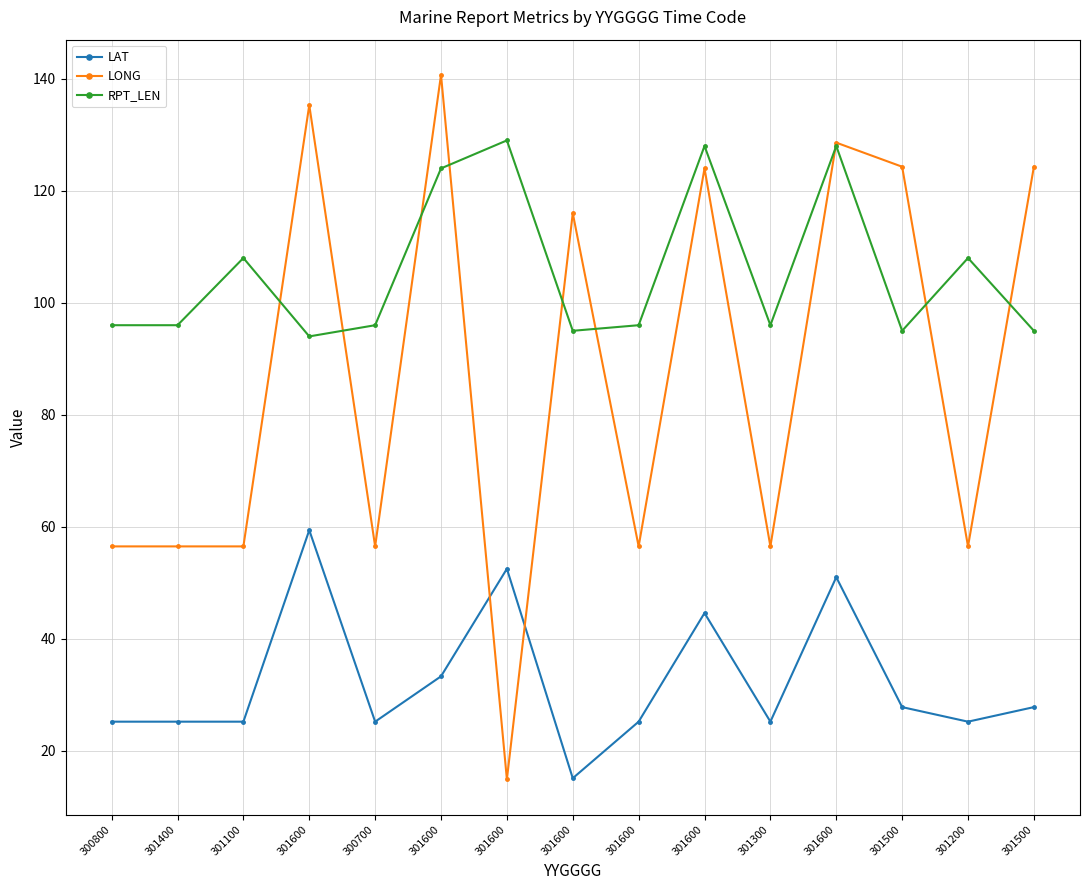

Count the number of categories in the chart.

15